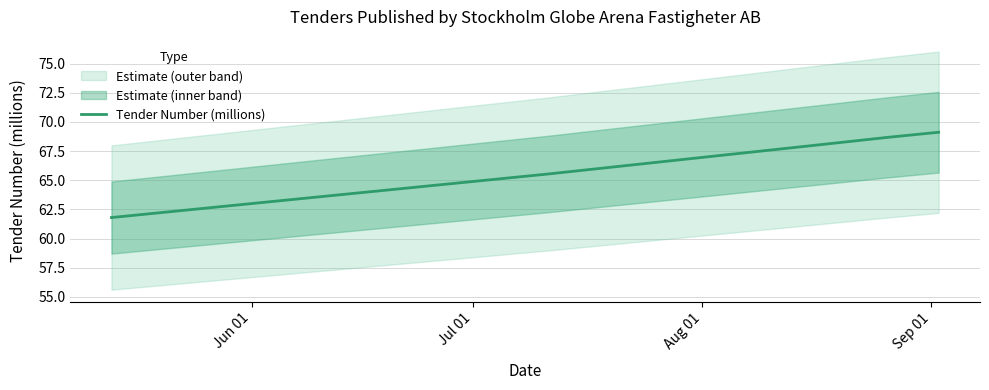

Reading left to right, transcribe all the data shown in this chart.

61.8	65.5	68.0	68.7	69.1